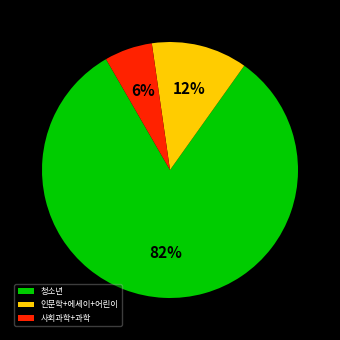

Combined, do 인문학+에세이+어린이 and 청소년 account for over 50%?

Yes